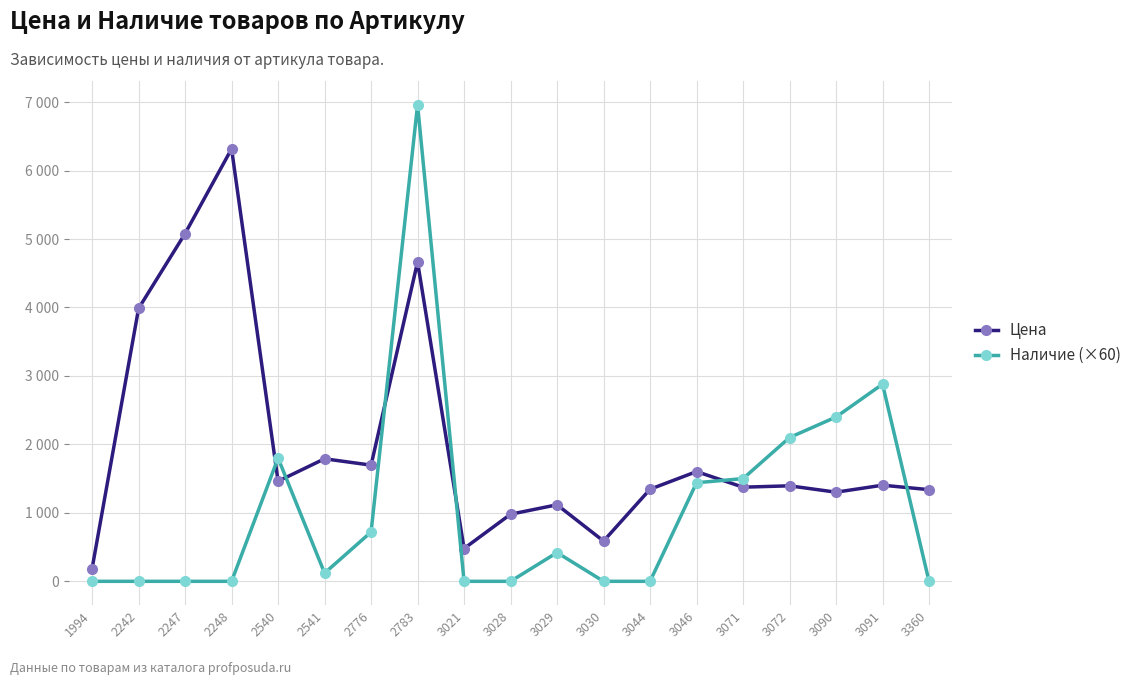

What are all the series names shown in the legend?

Цена, Наличие (×60)